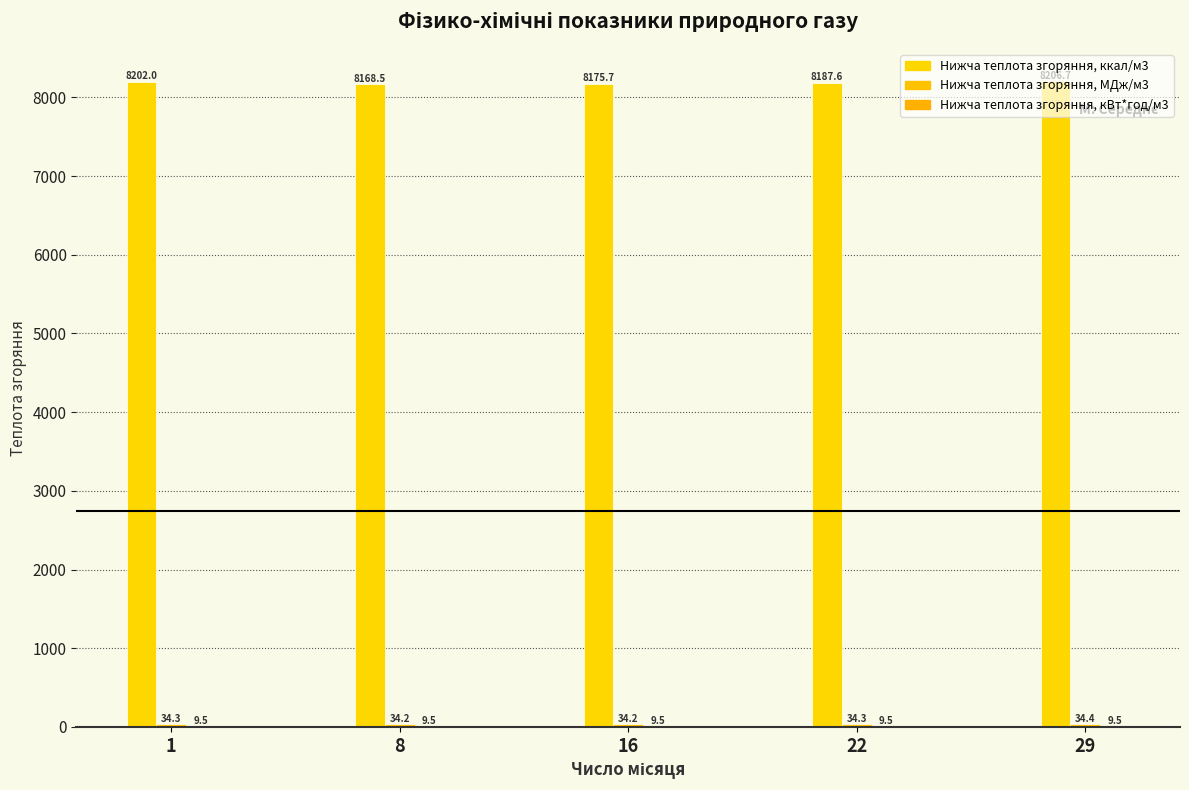

How many categories are shown in the chart?

5